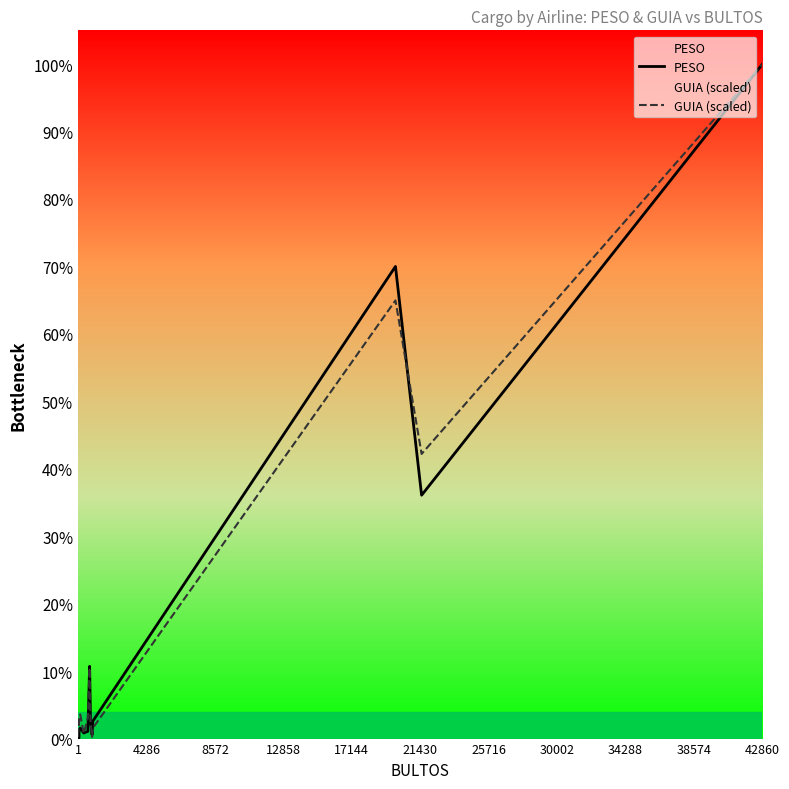

Reading left to right, list all the values displayed in this chart.

PESO: 14.0	4382.3	283.0	1086.0	11448.3	16427.8	8677.3	11240.5	112473.9	29335.1	5975.0	26972.0	735308.9	379018.9	1050494.5
GUIA (scaled): 2686.7	5373.4	8060.1	18806.8	29553.6	37613.6	8060.1	32240.2	110154.2	26866.9	2686.7	16120.1	682418.4	443303.3	1050494.5